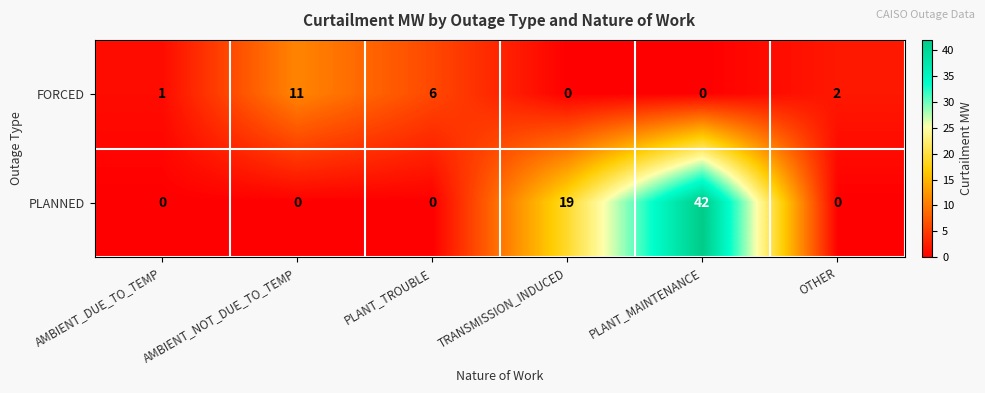

What is the maximum value for PLANNED?

42